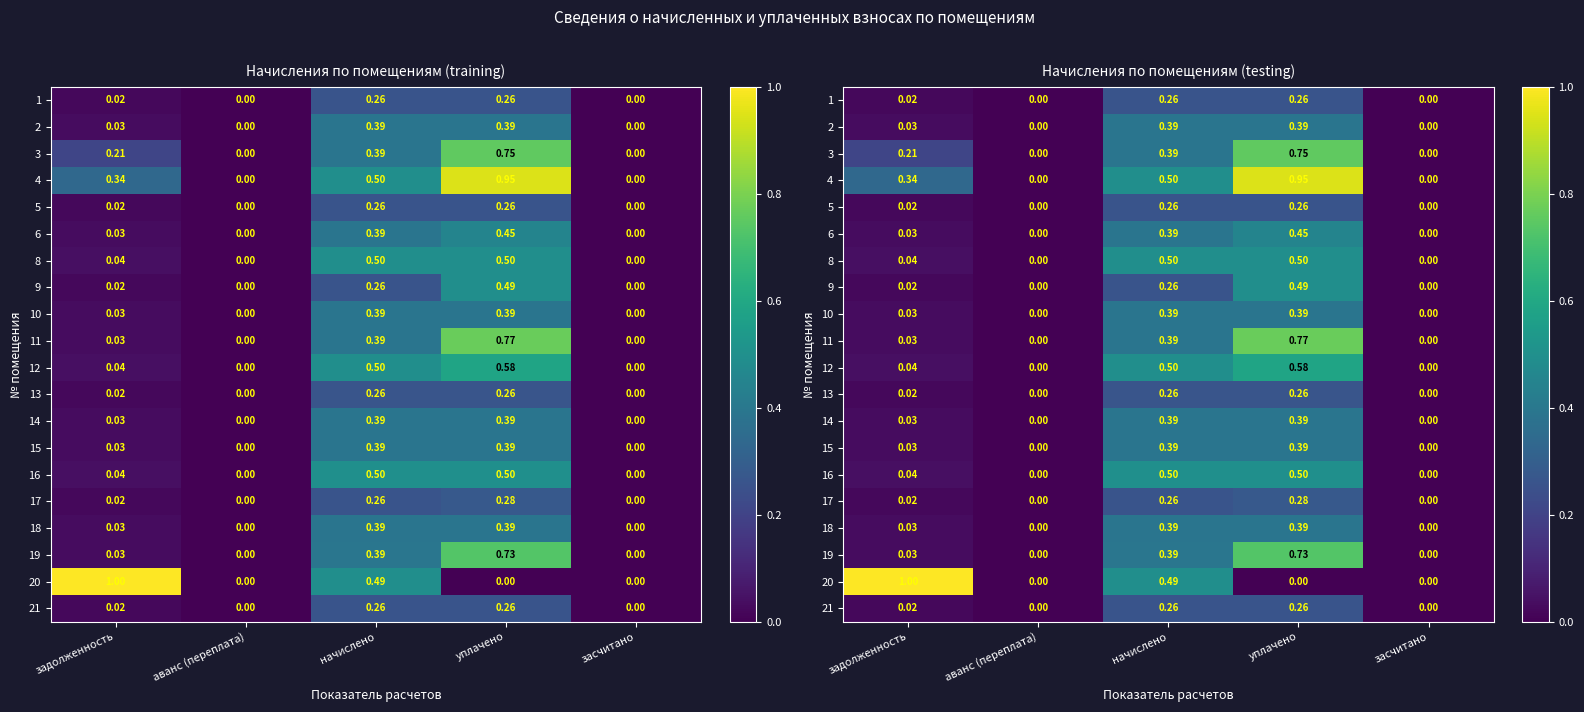

Is the value of 12 at уплачено greater than the value of 8 at начислено?

Yes